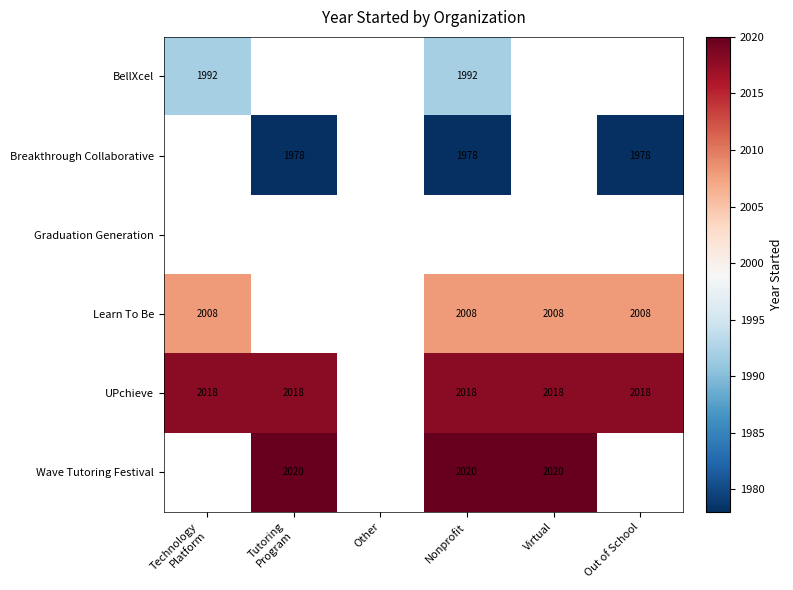

True or false: Learn To Be has a value of 2008.0 at Out of School.

True